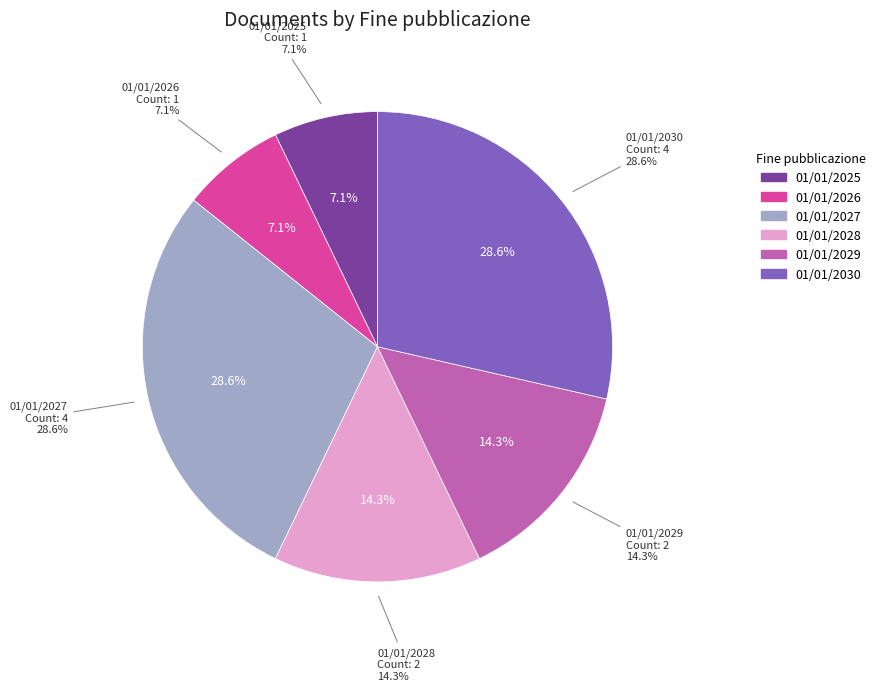

Is there any slice that represents more than half of the pie?

No